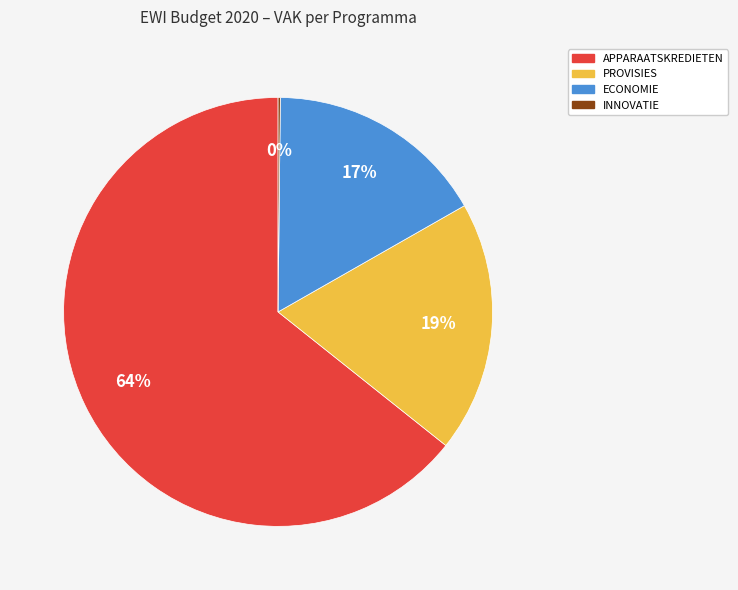

To the nearest percent, what is the difference between the largest and smallest slice percentages?

64%